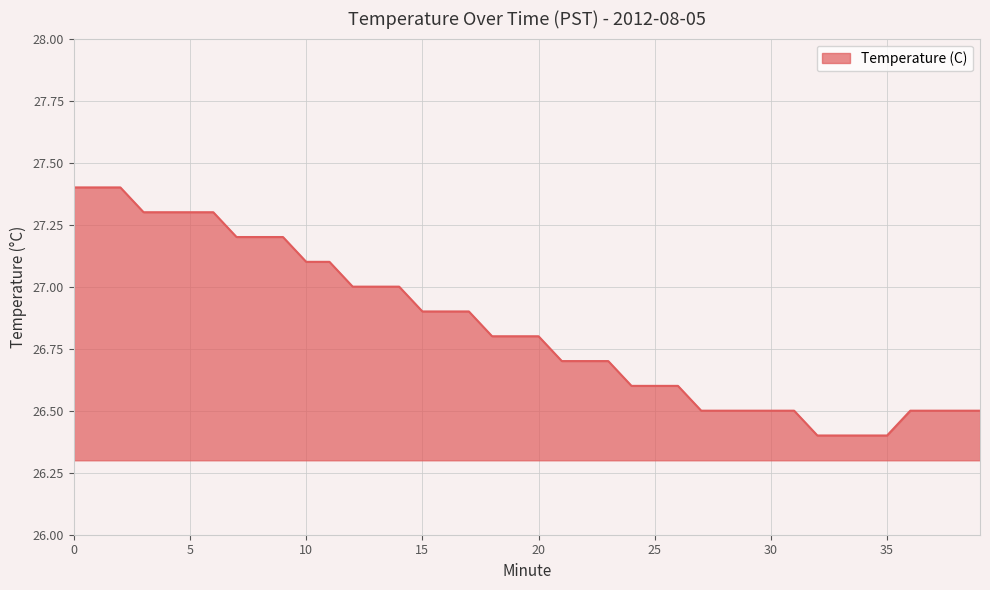

What is the greatest value displayed?

27.4